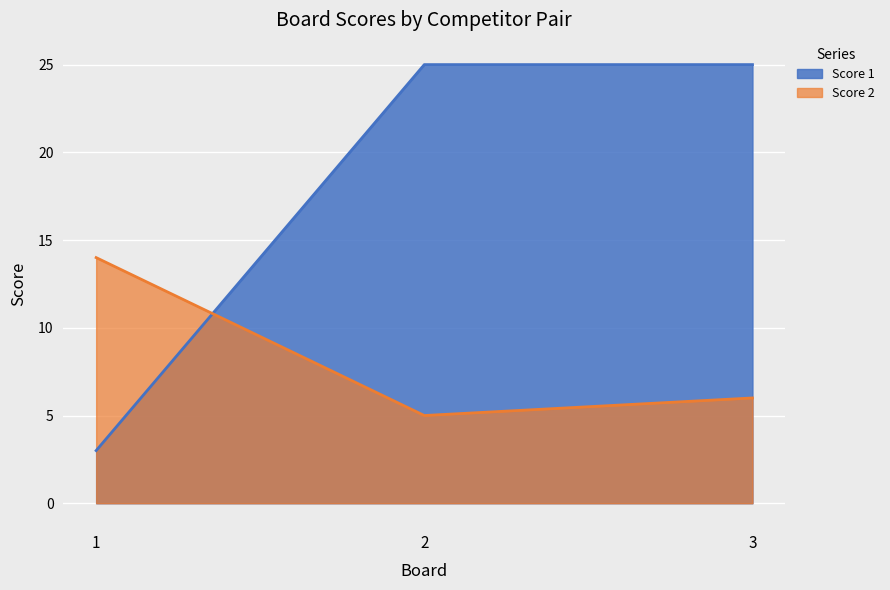

Reading right to left, extract all data points from this chart.

Score 1: 25	25	3
Score 2: 6	5	14